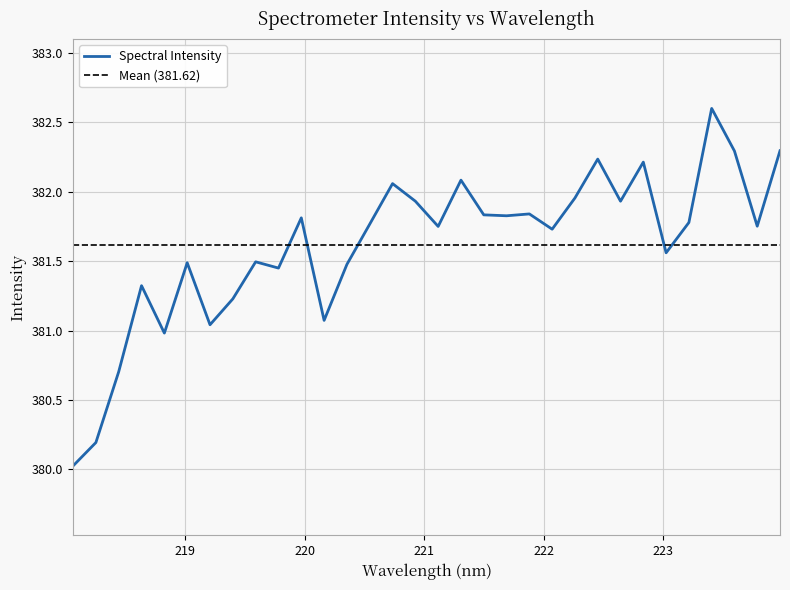

What is the minimum value shown in the chart?

380.0